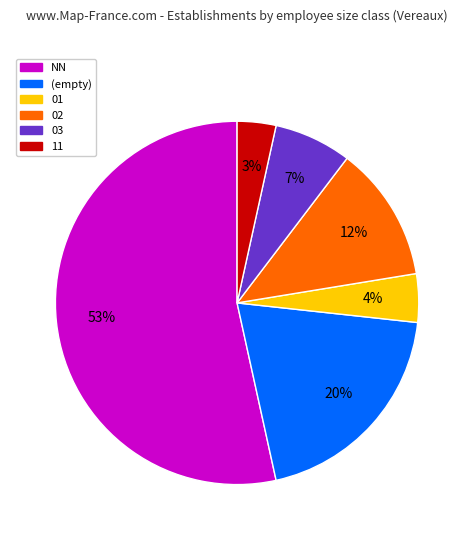

Is there a majority slice in this chart?

Yes